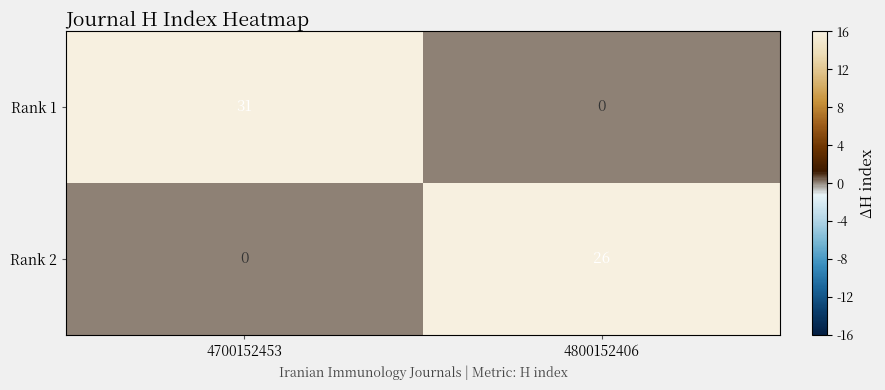

Which series has the widest spread of values?

Rank 1